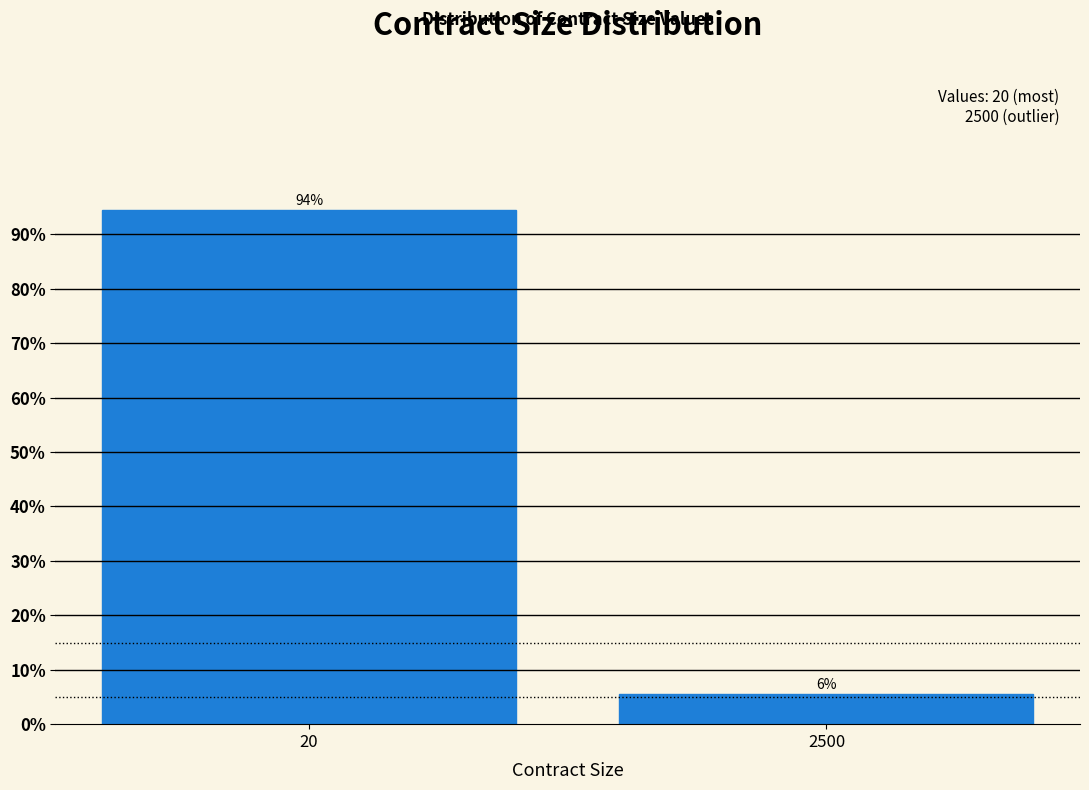

Which has a higher value, 20 or 2500?

20